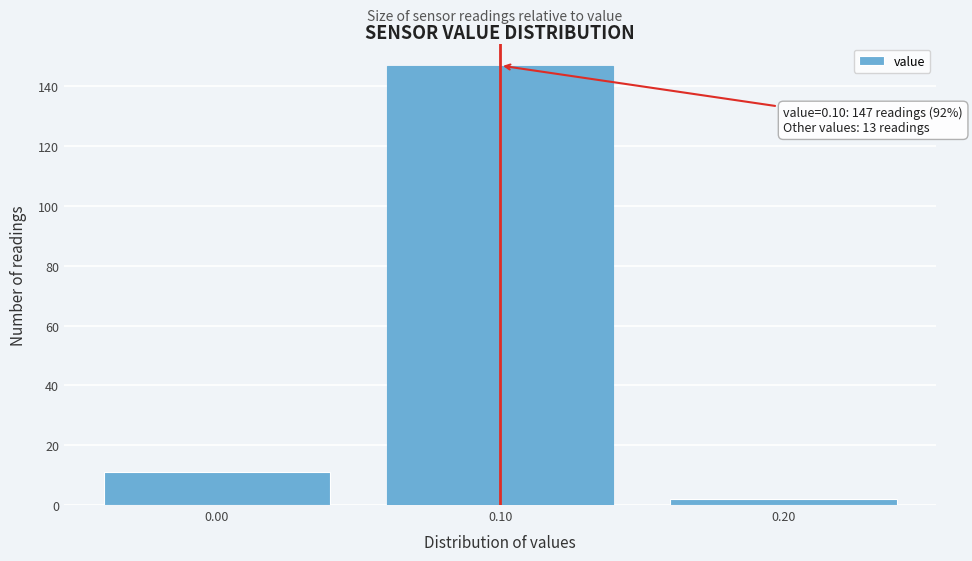

Which range on the x-axis has the tallest bar?

0.05 to 0.15